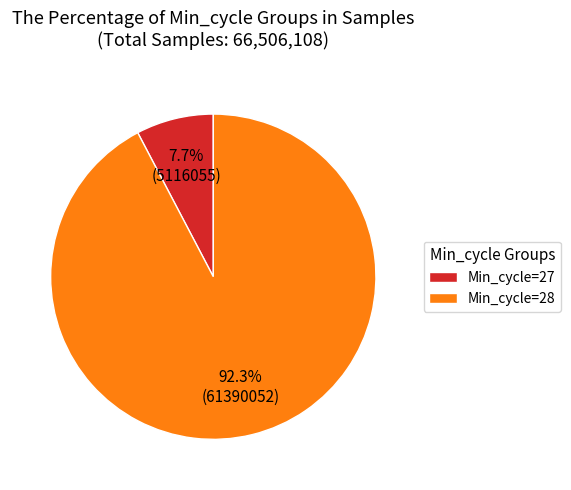

Which category has the biggest portion of the pie?

Min_cycle=28